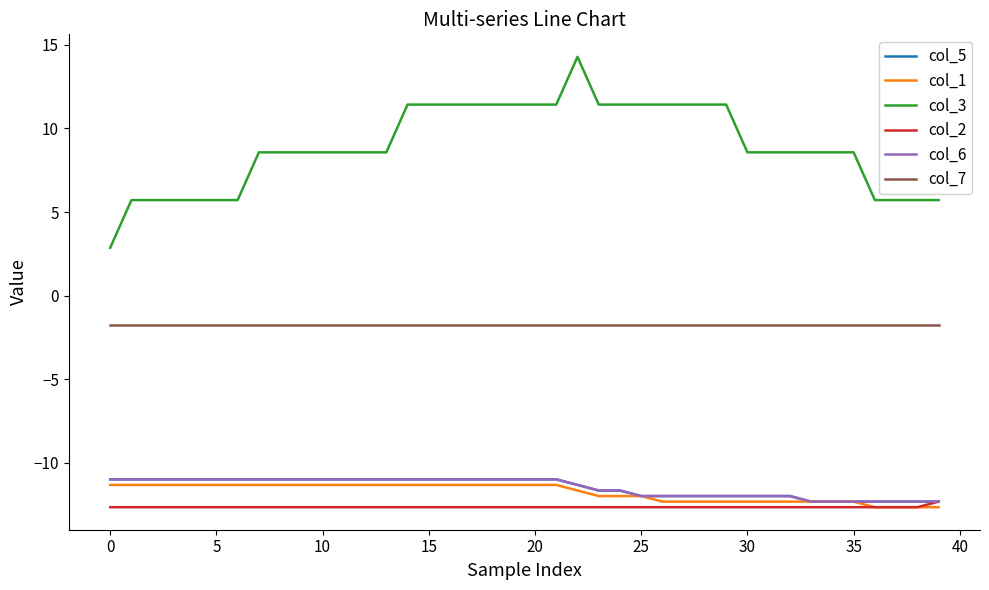

At which category is the sum across all series the highest?

22